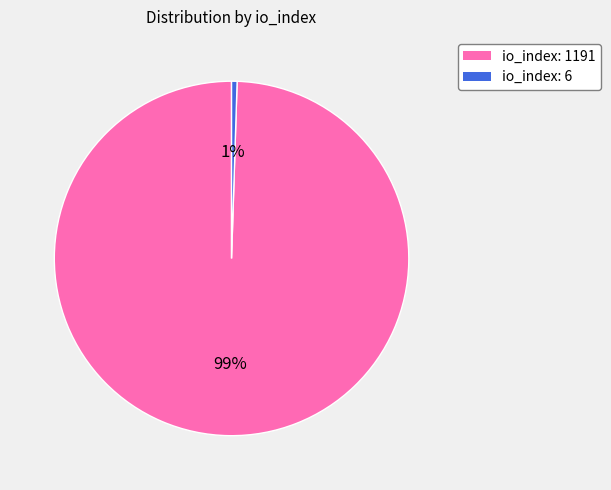

What is the largest slice in the pie chart?

io_index: 1191